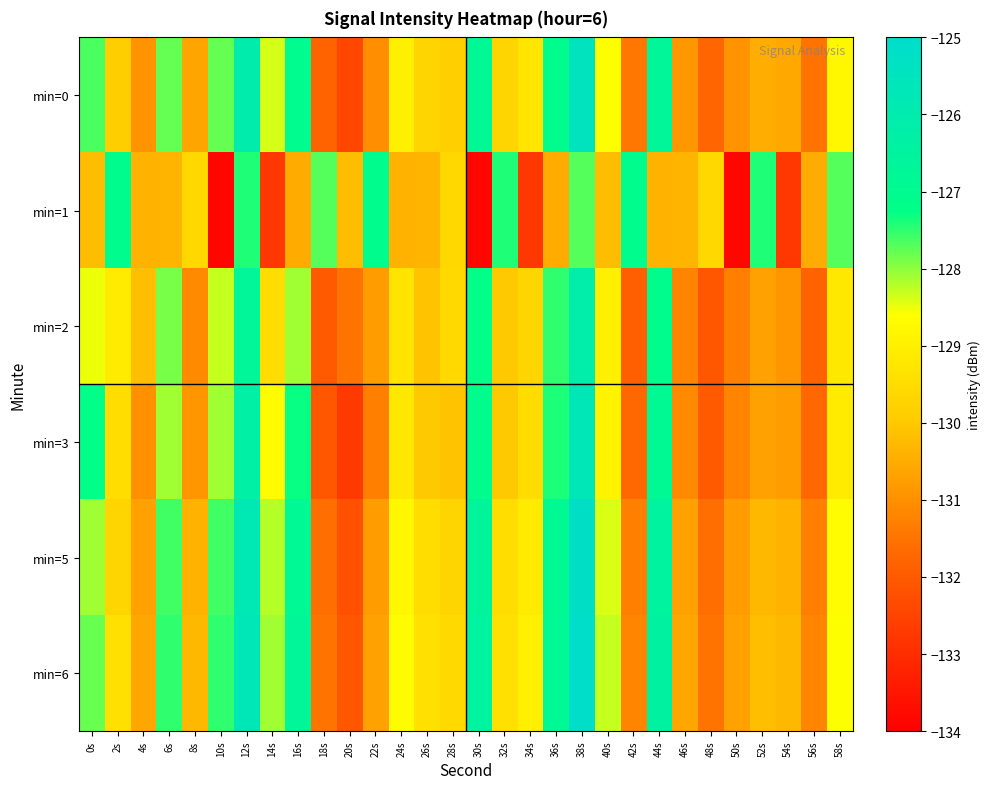

Between 20s and 44s, which series saw the biggest shift?

min=3